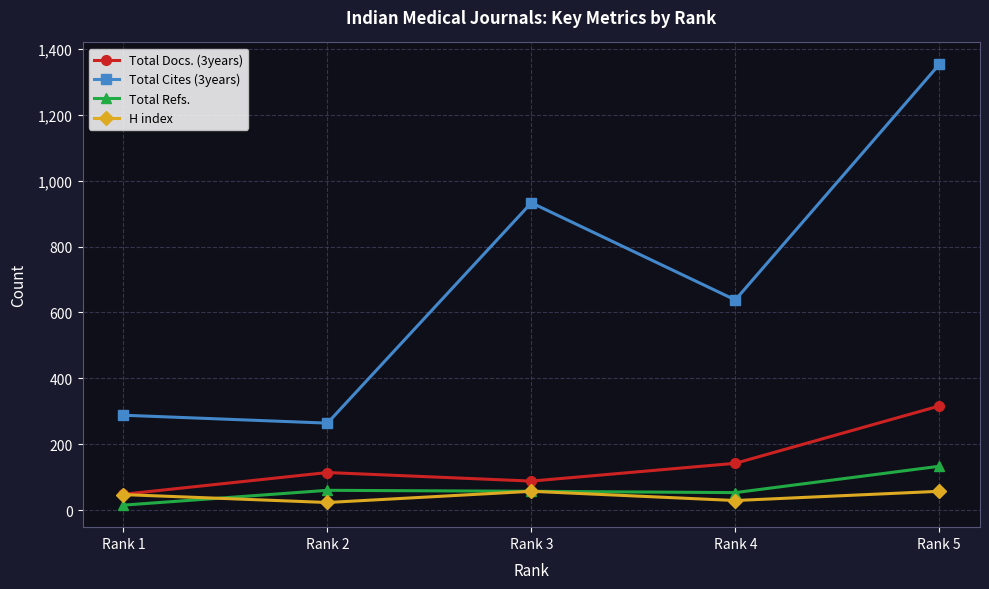

In H index, how many points are lower than both neighbors (excluding endpoints)?

2